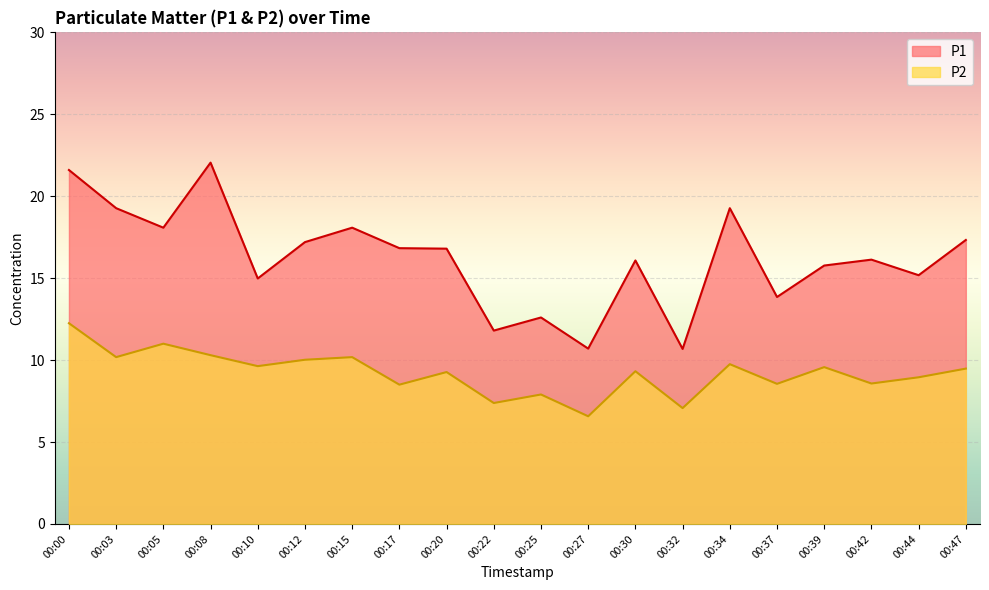

Which category has the lowest value in the P2 series?

00:27